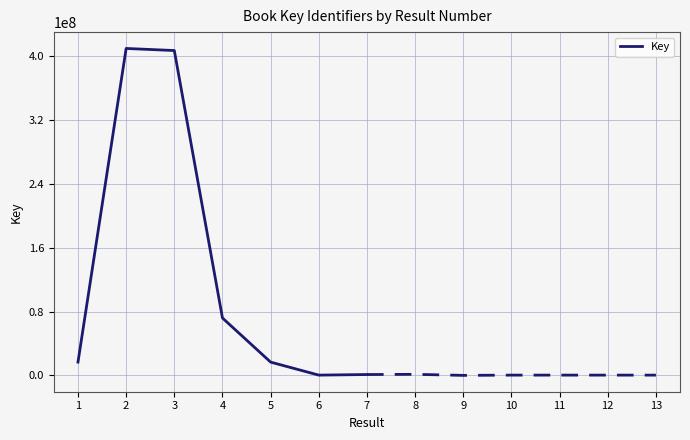

The value of Key at 2 is 214430592. True or false?

False